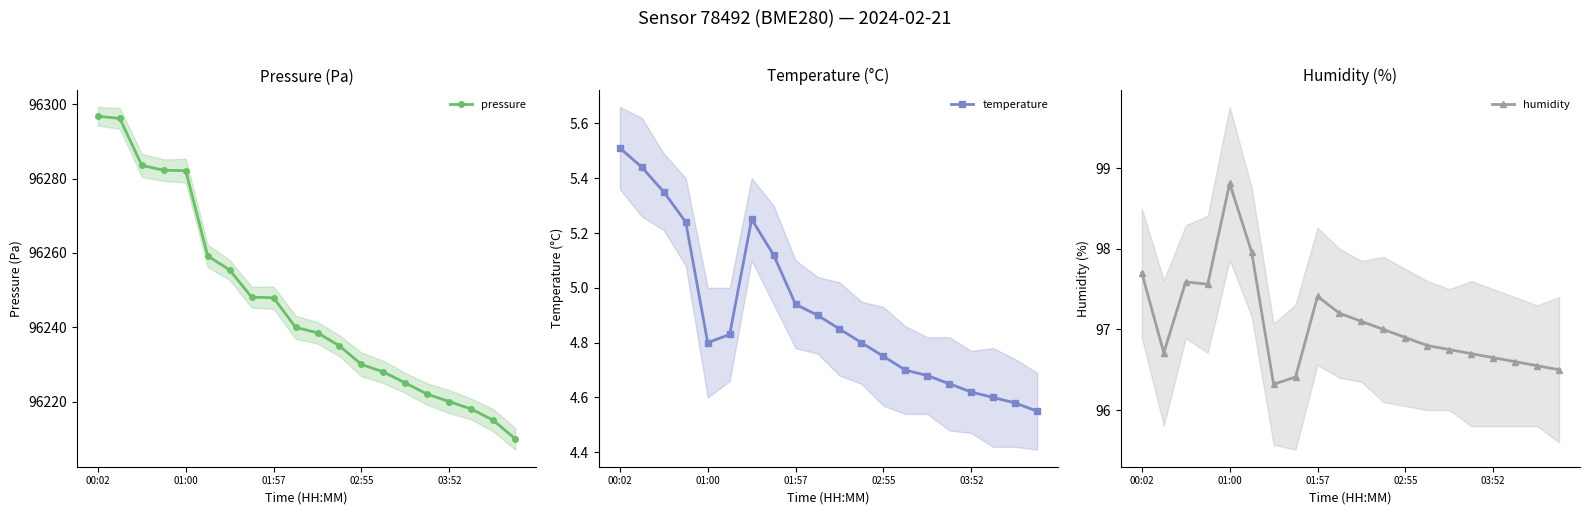

In temperature, how many points are lower than both neighbors (excluding endpoints)?

1